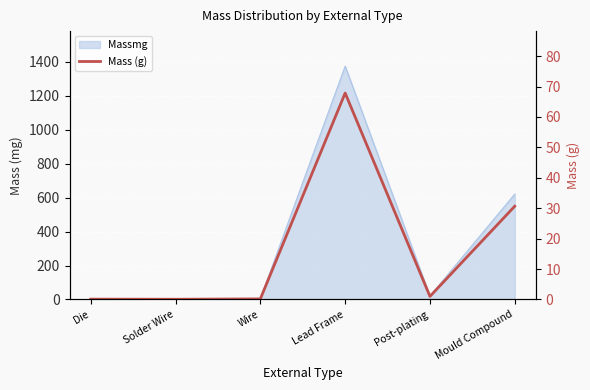

List the labels in order of value, smallest first.

Solder Wire, Die, Wire, Post-plating, Mould Compound, Lead Frame